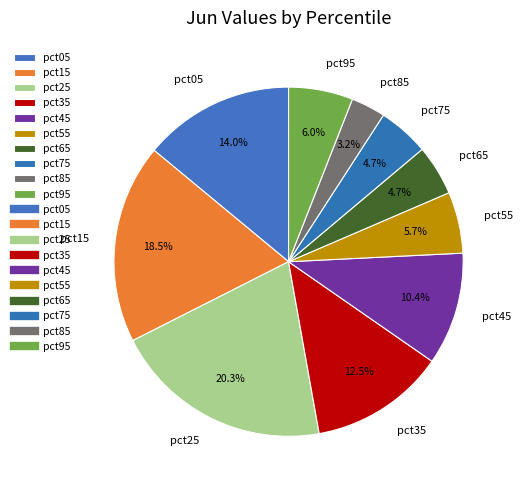

Combined, do pct25 and pct15 account for over 50%?

No